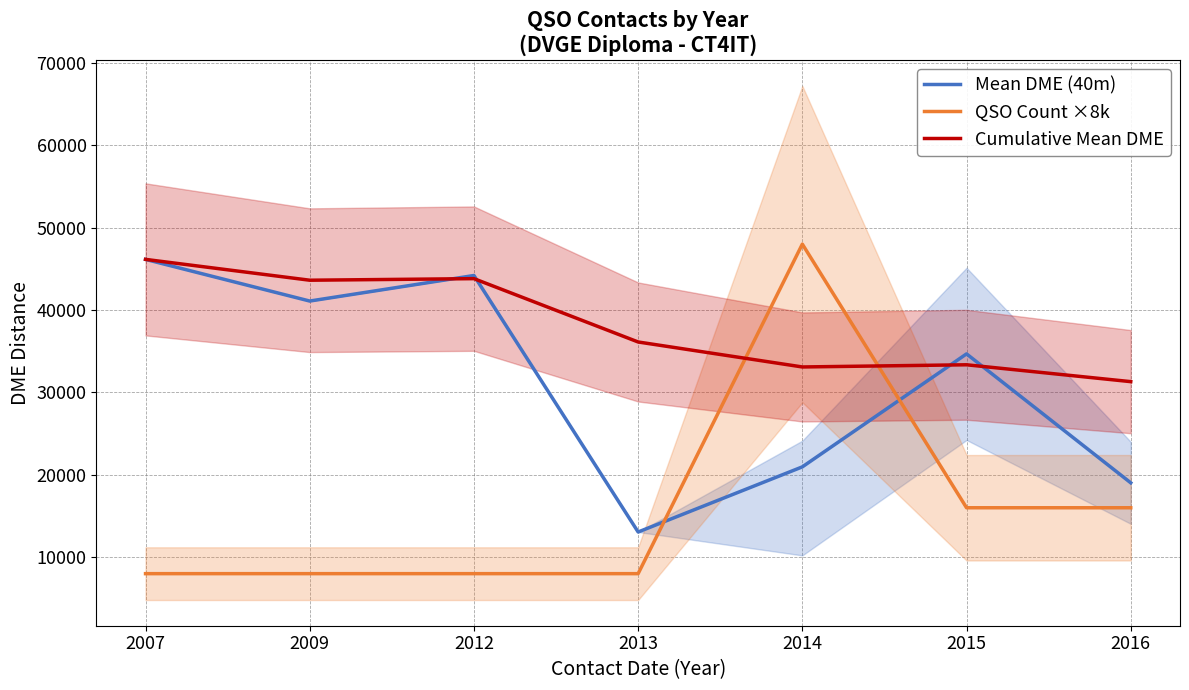

How many lines are shown in the chart?

3